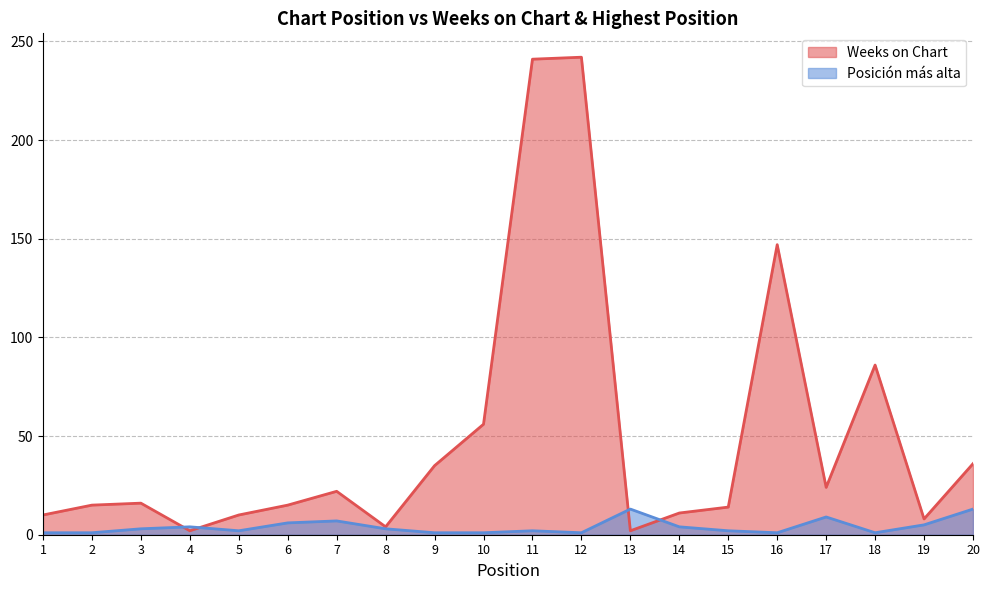

Reading left to right, transcribe all the data shown in this chart.

Weeks on Chart: 10	15	16	2	10	15	22	4	35	56	241	242	2	11	14	147	24	86	8	36
Posicion mas alta: 1	1	3	4	2	6	7	3	1	1	2	1	13	4	2	1	9	1	5	13